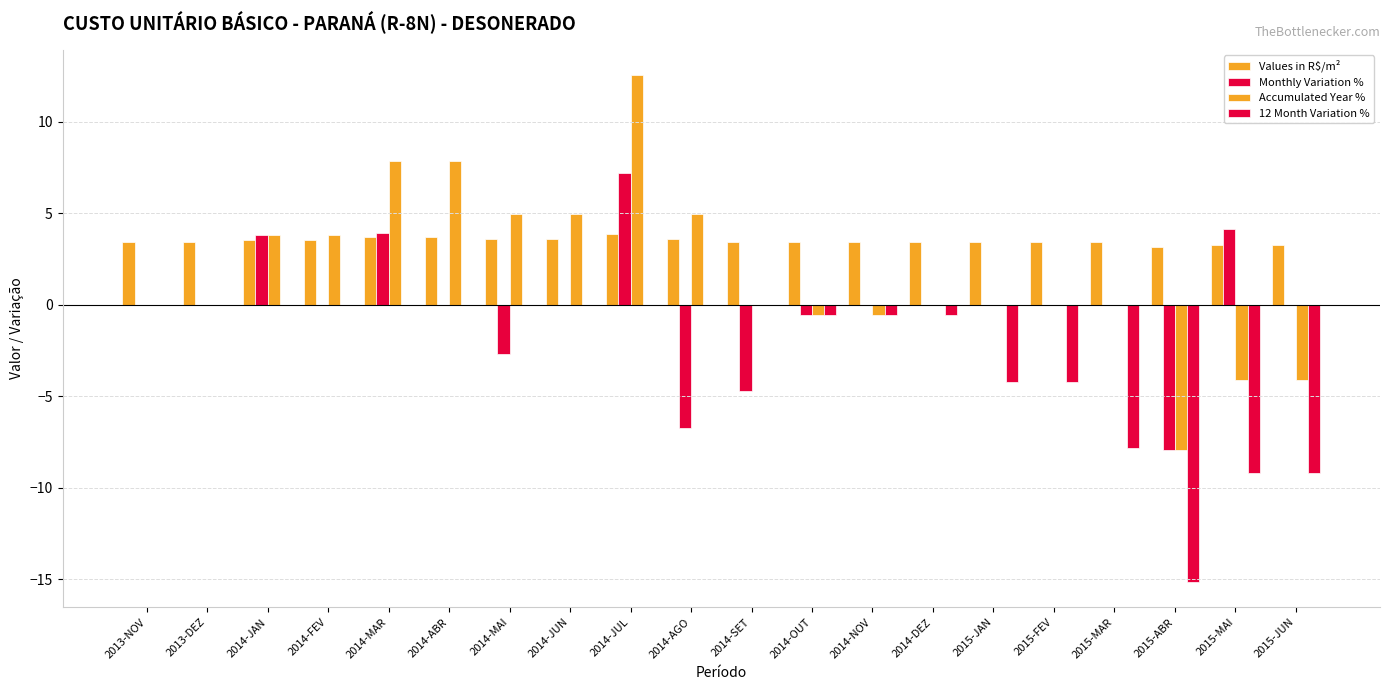

Count the number of data series in this chart.

4